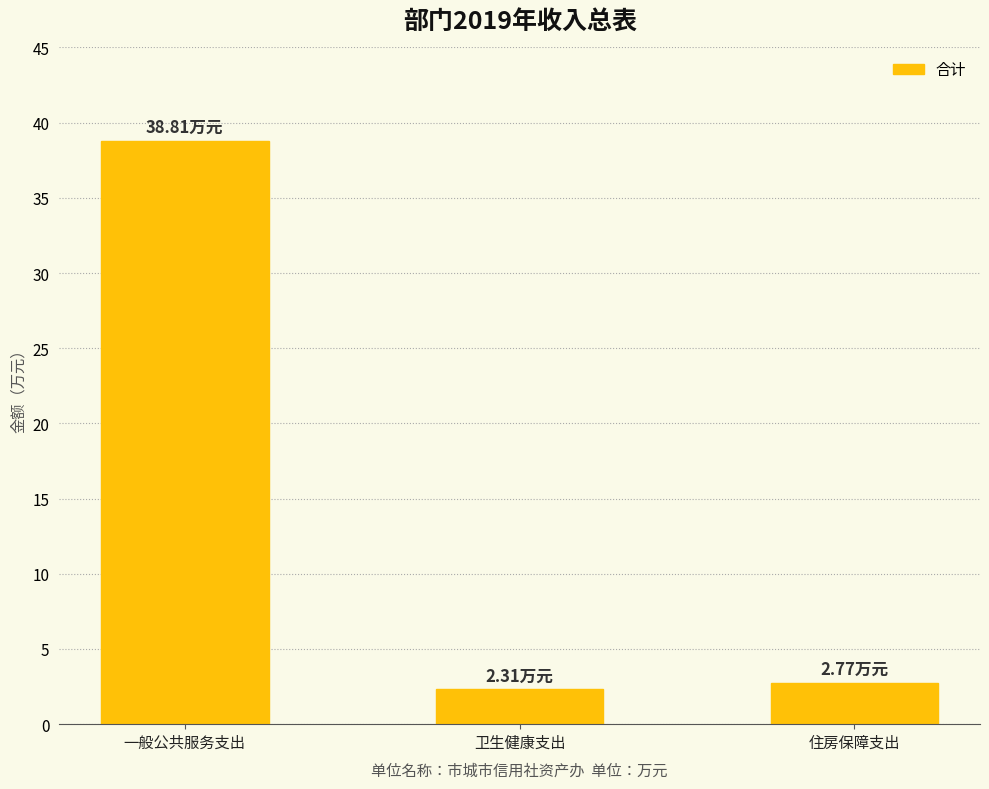

Which category has the highest value across all series?

一般公共服务支出